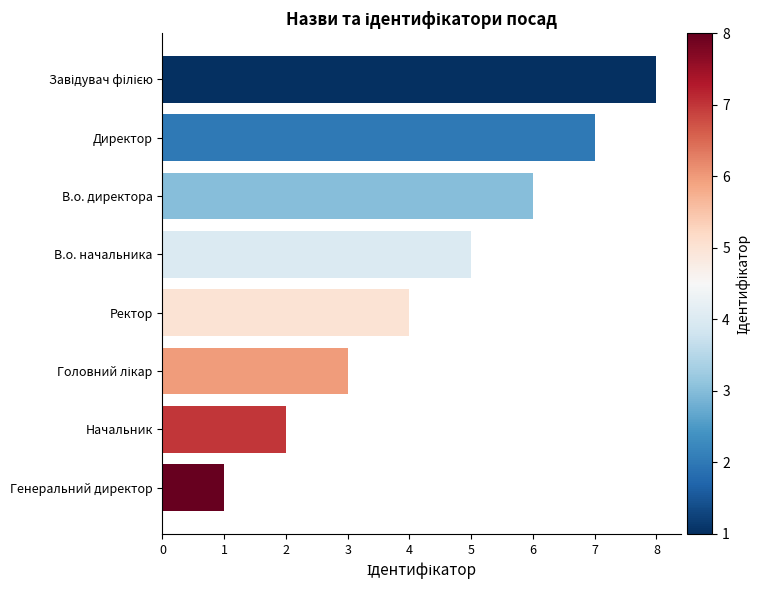

What value does the data have at Ректор?

4